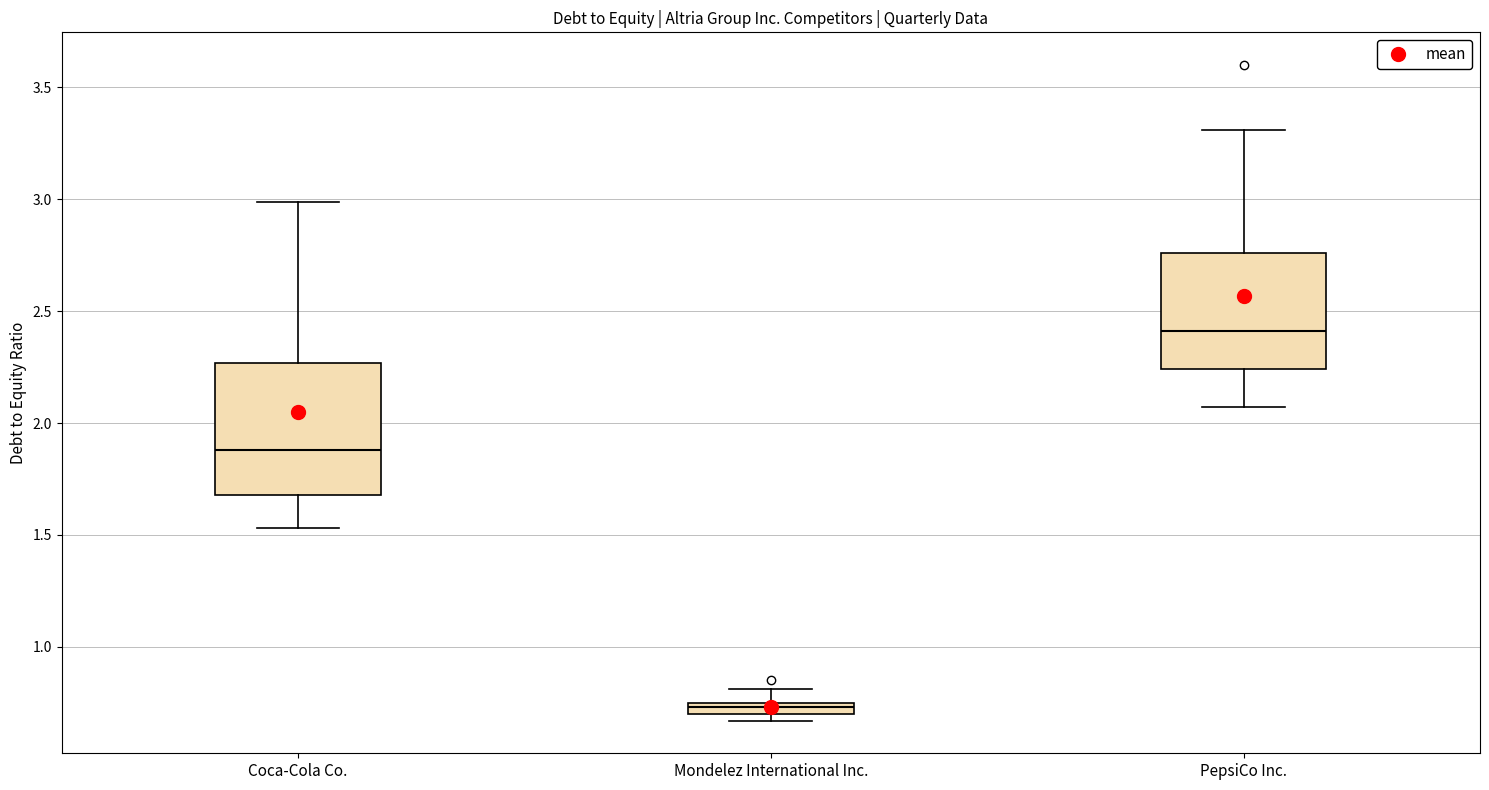

Where does the upper whisker of the box for Mondelez International Inc. end on the y-axis? The values are not printed on the chart, so give them approximately, as read against the axis.

0.80